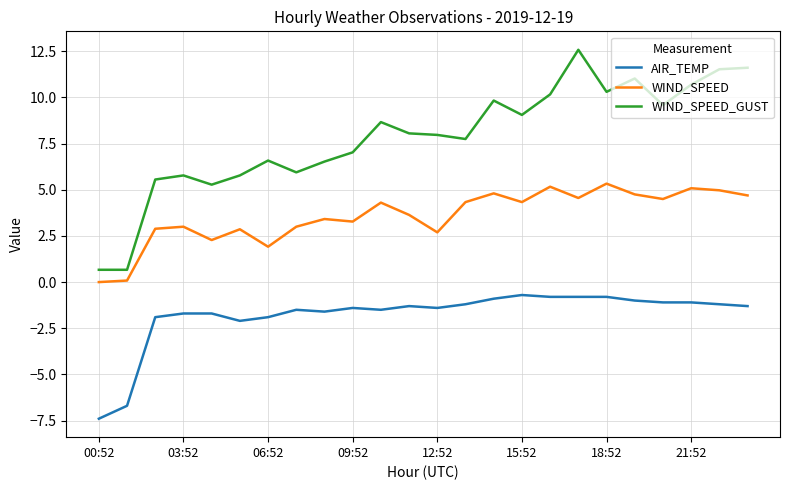

Which series has the largest total across all categories?

WIND_SPEED_GUST